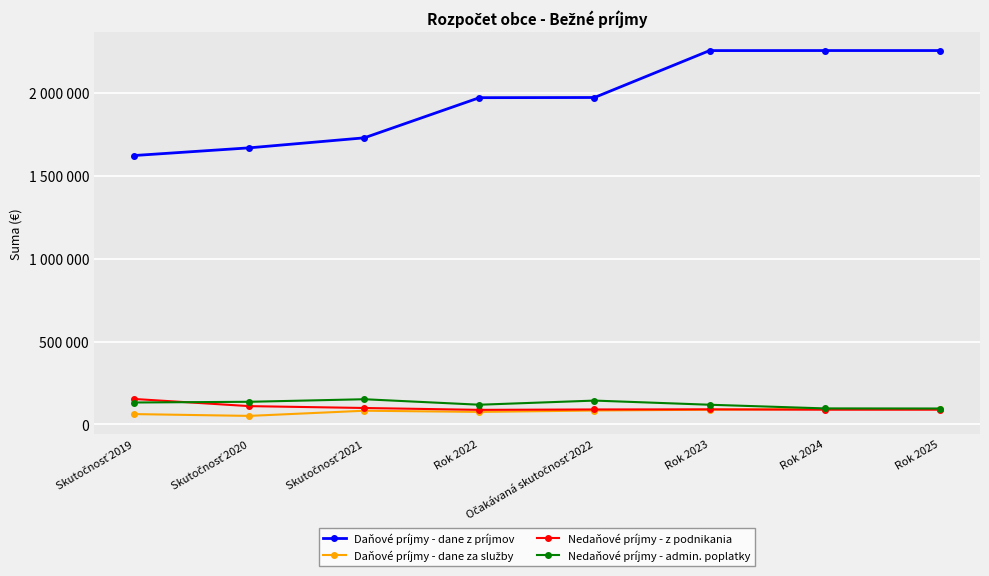

At how many categories does at least one series exceed 1046266?

8